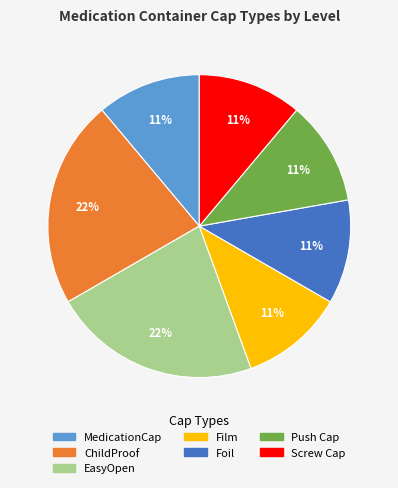

Count the number of slices in the pie.

7